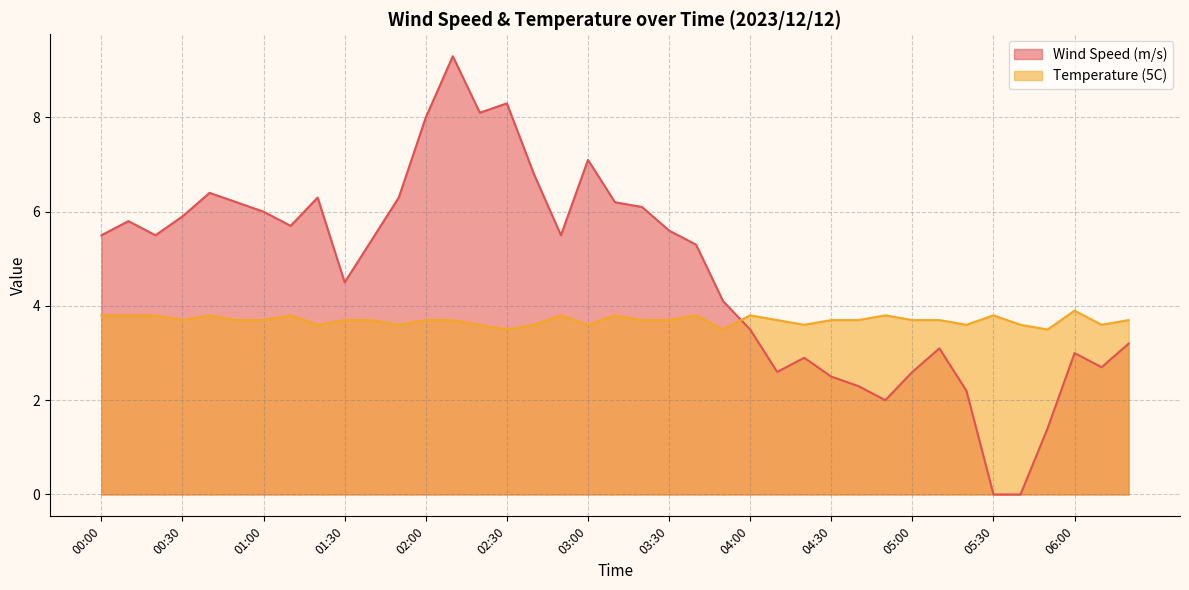

Where do Temperature (5C) and Wind Speed (m/s) first cross each other?

03:50 and 04:00